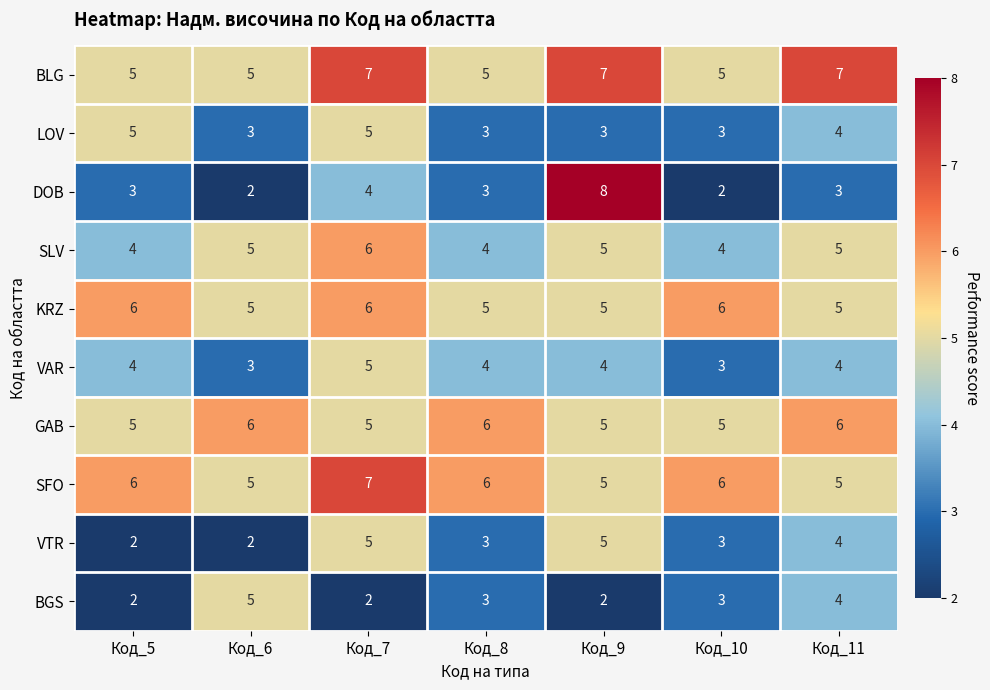

What is the smallest value displayed?

2